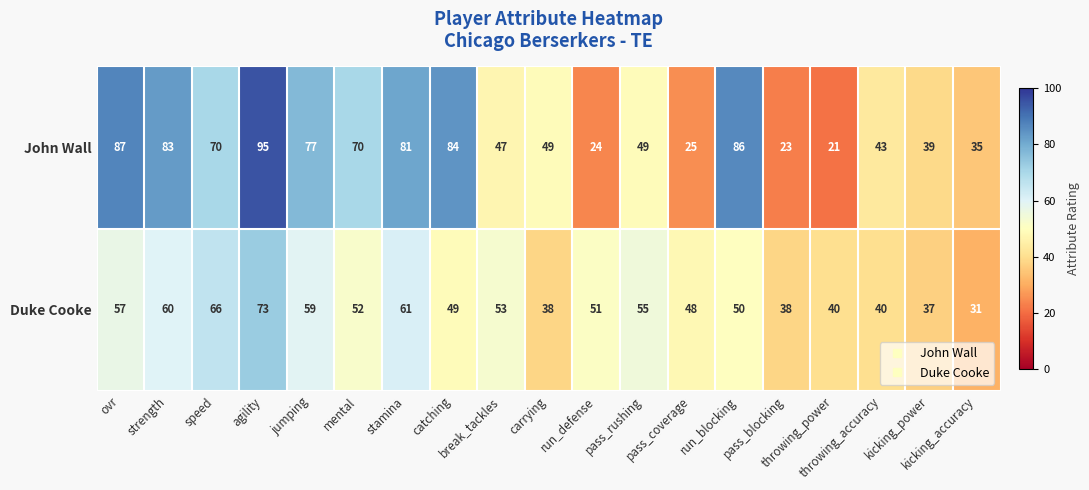

What is the average value of the Duke Cooke series?

50